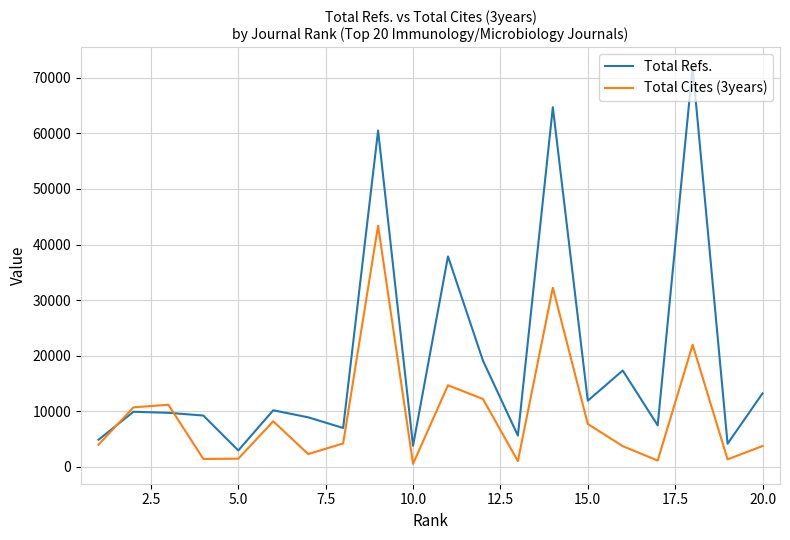

Which series has the largest range (max minus min)?

Total Refs.